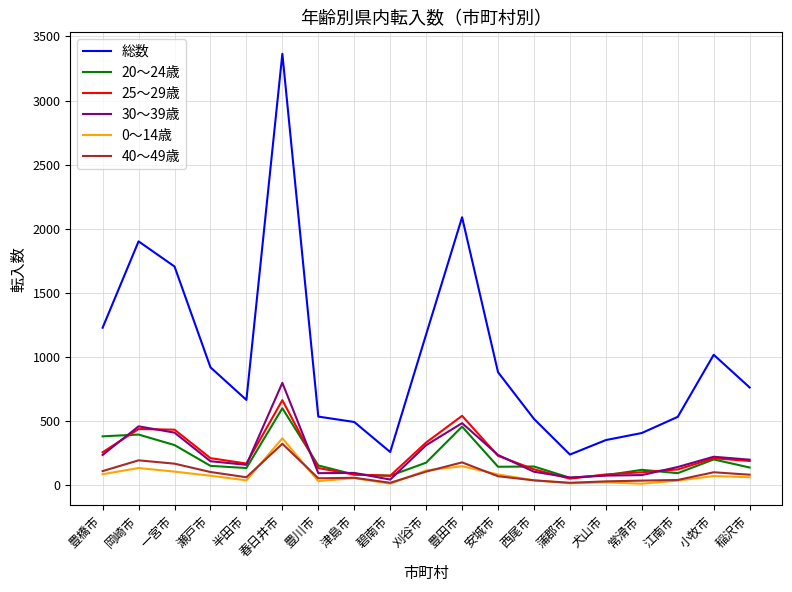

At which category is the sum across all series the highest?

春日井市